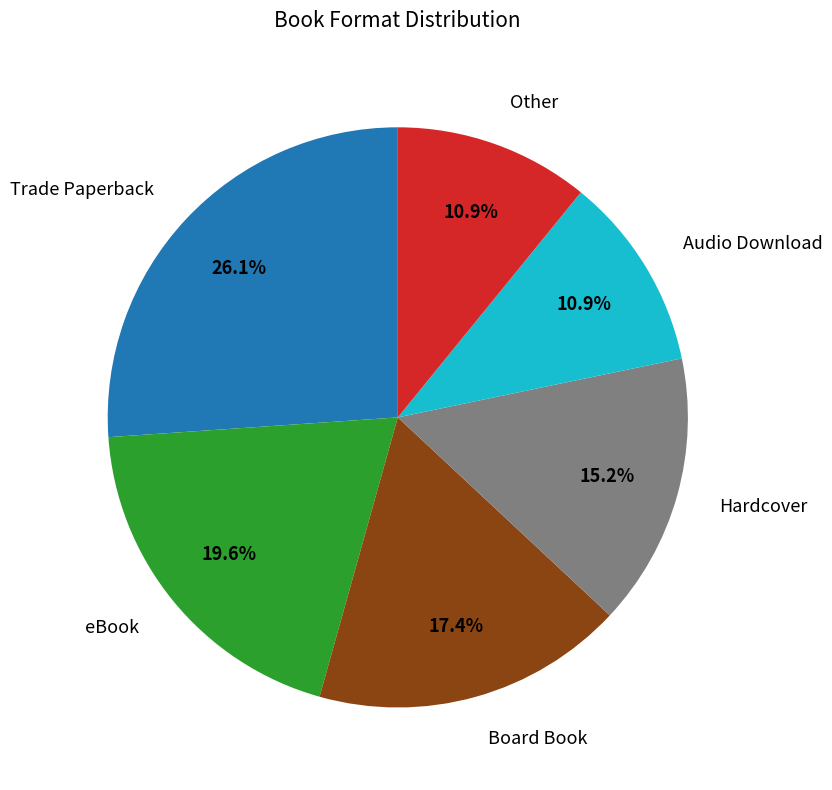

Is there a majority slice in this chart?

No